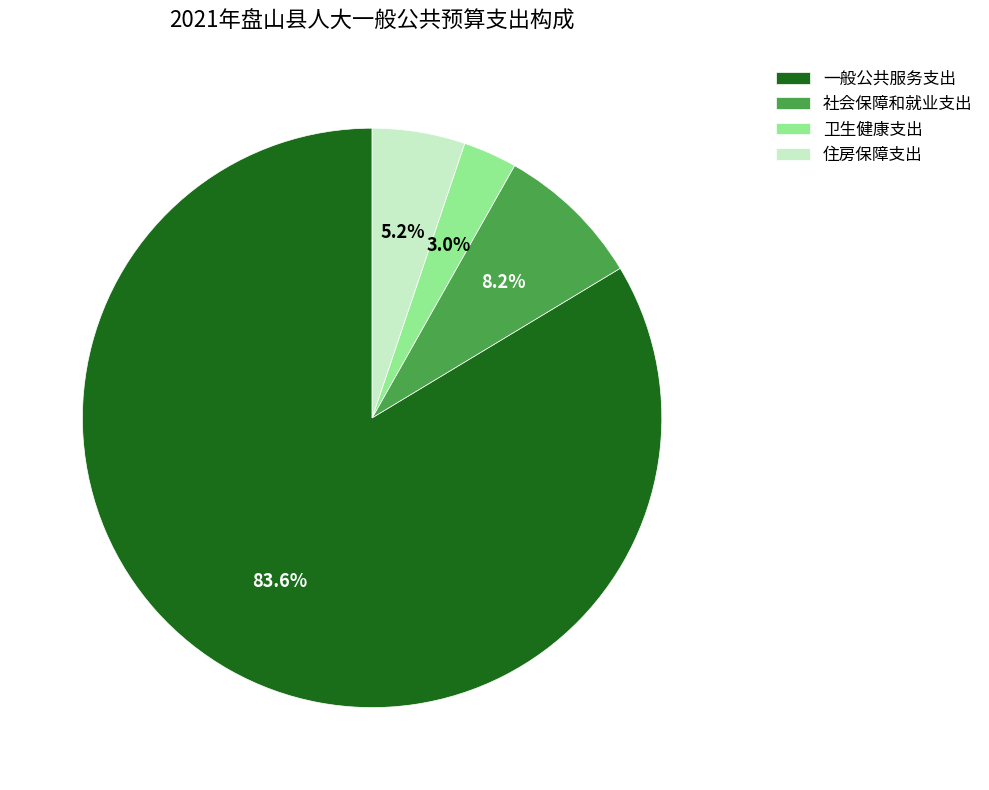

Which category accounts for the majority?

一般公共服务支出